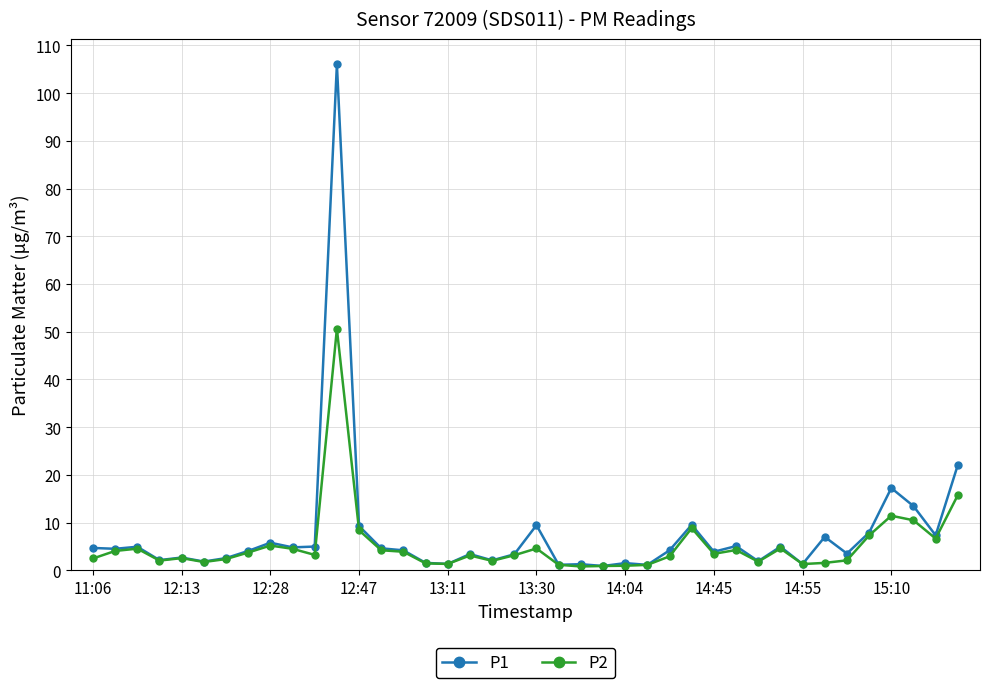

True or false: P1 has more than 0 interior local peaks.

True